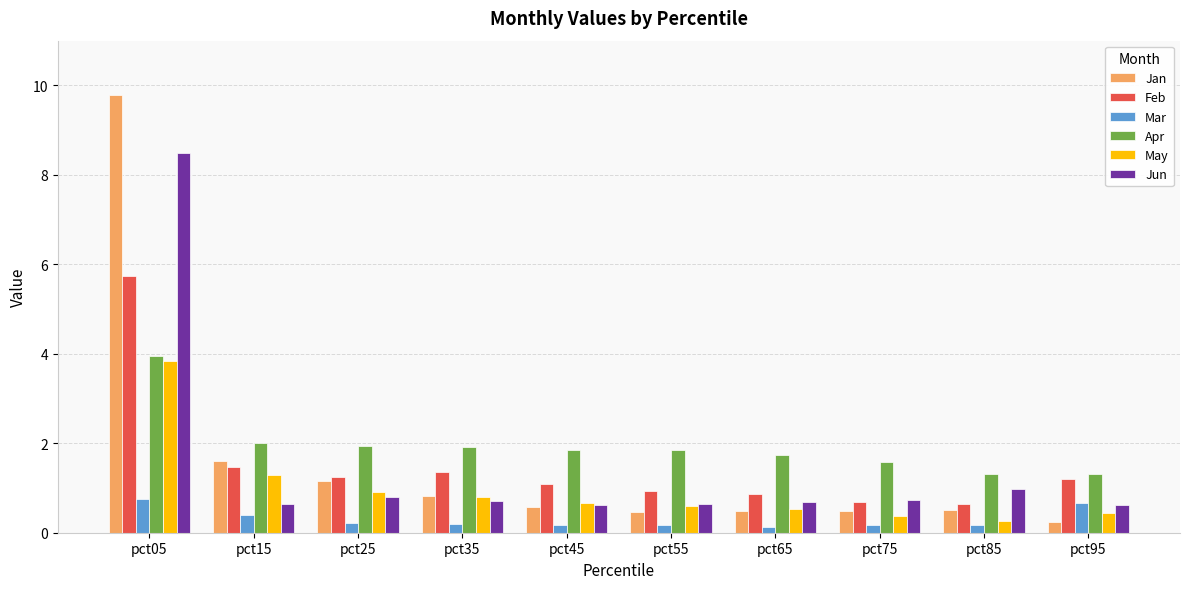

What is the maximum value shown in the chart?

9.8